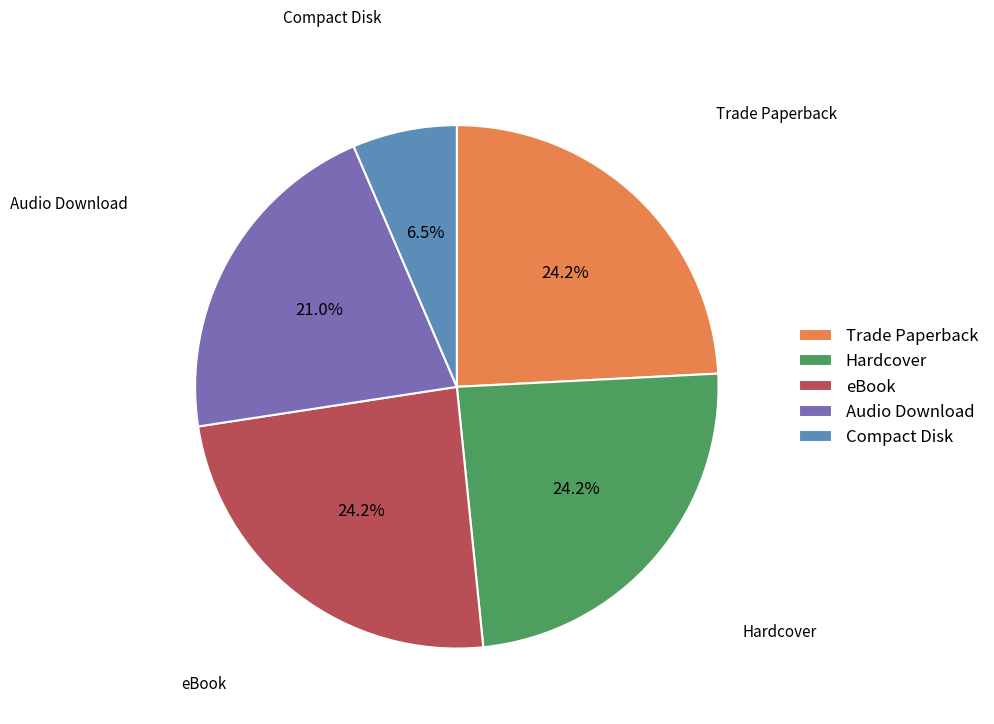

Is it true that Compact Disk is 14% of the pie?

False